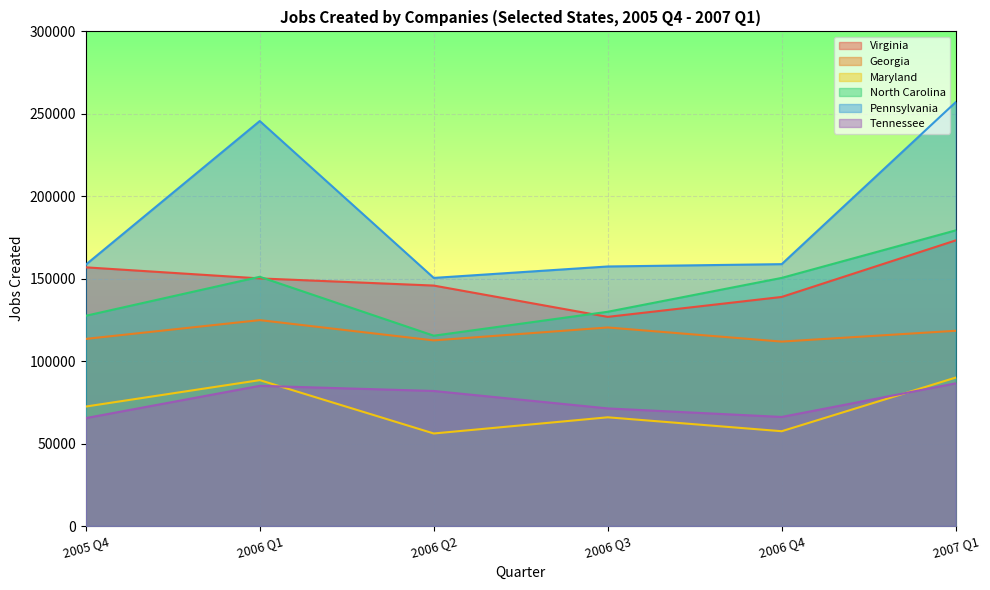

What position from the right is 2007 Q1?

1